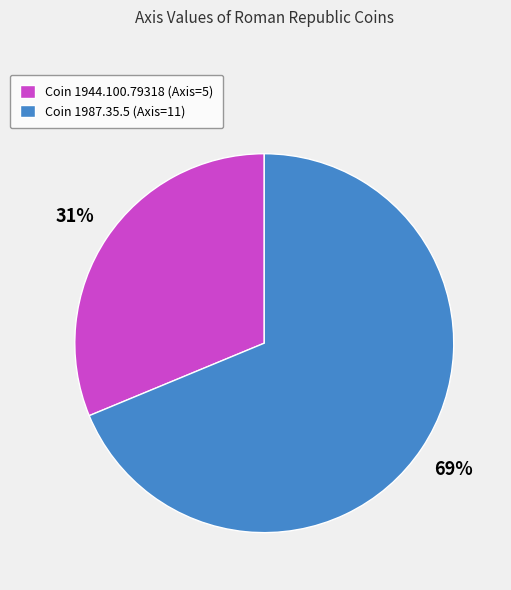

What is the largest slice in the pie chart?

Coin 1987.35.5 (Axis=11)